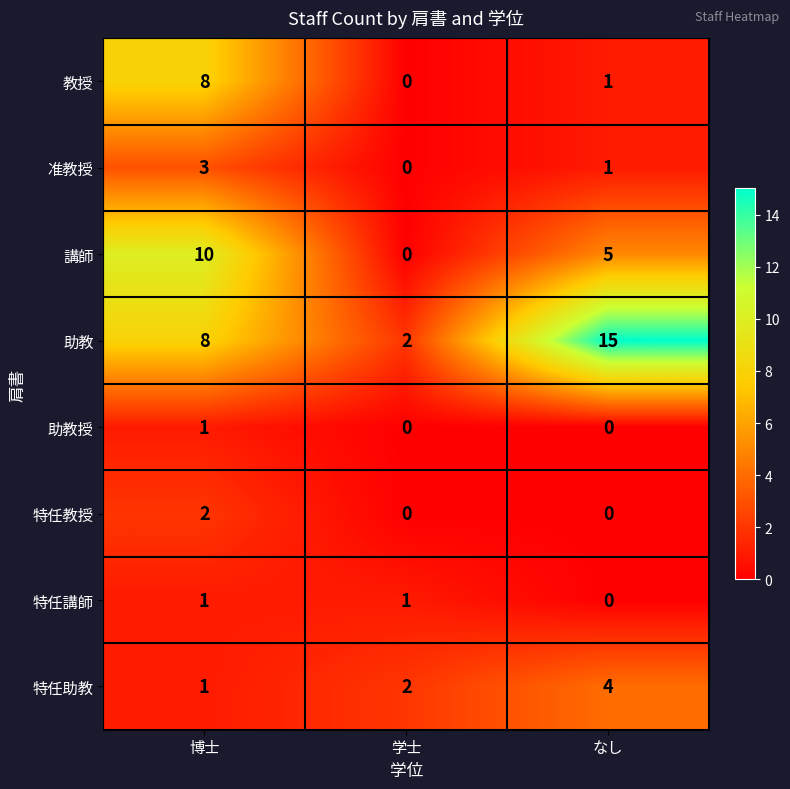

Which category has the highest value in the 特任教授 series?

博士